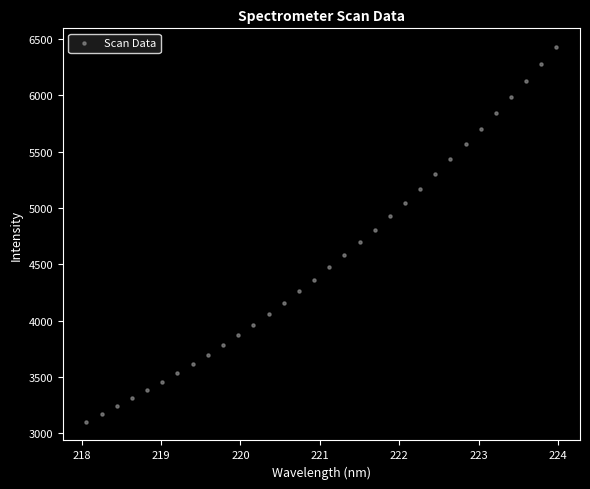

What is the range of X values (max minus min)?

5.9